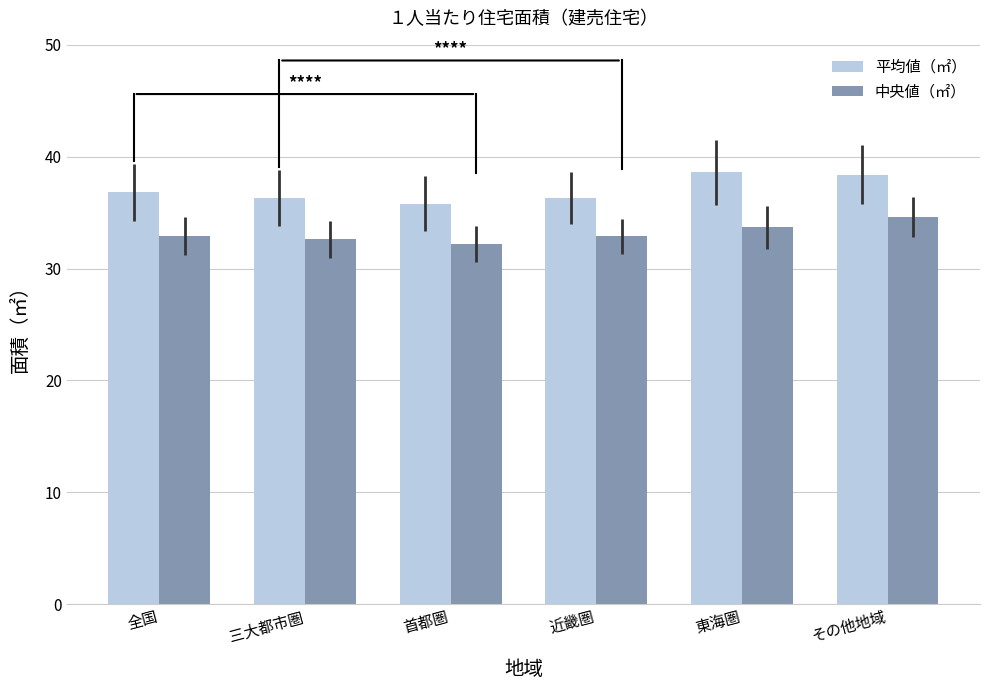

The 平均値（㎡） series shows 48.9 at 首都圏. True or false?

False